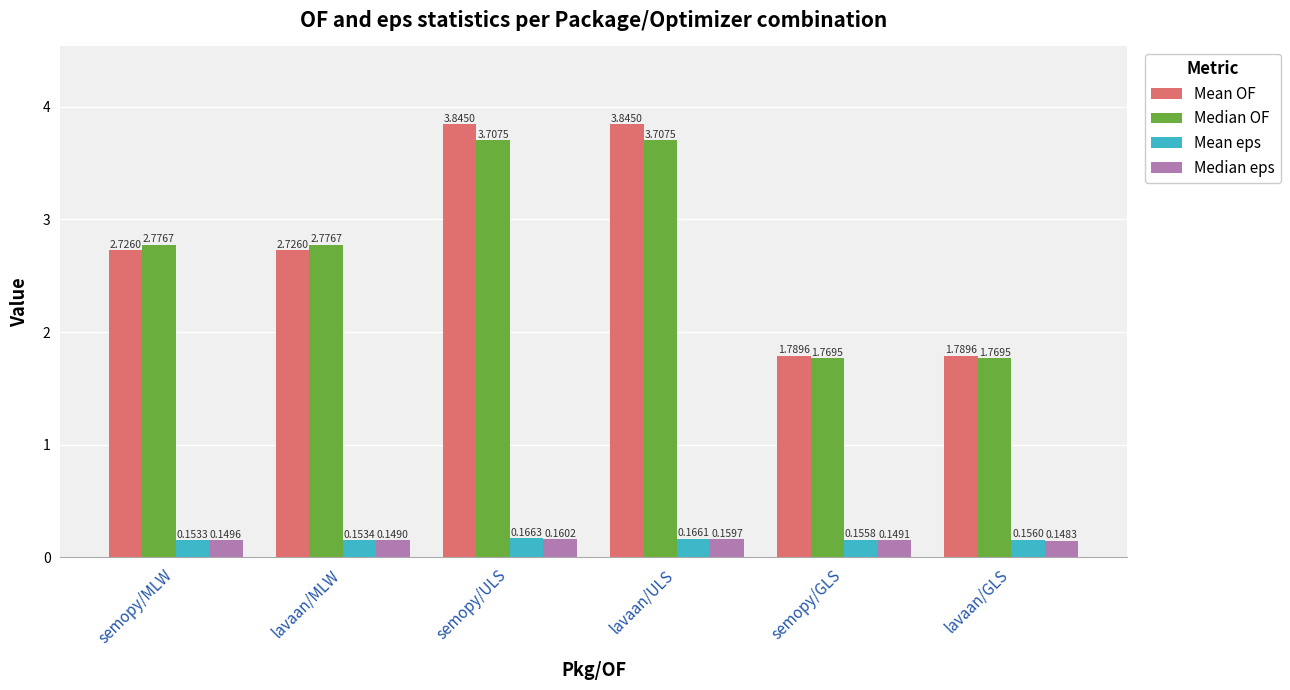

What is the total value across all series at lavaan/GLS?

3.9